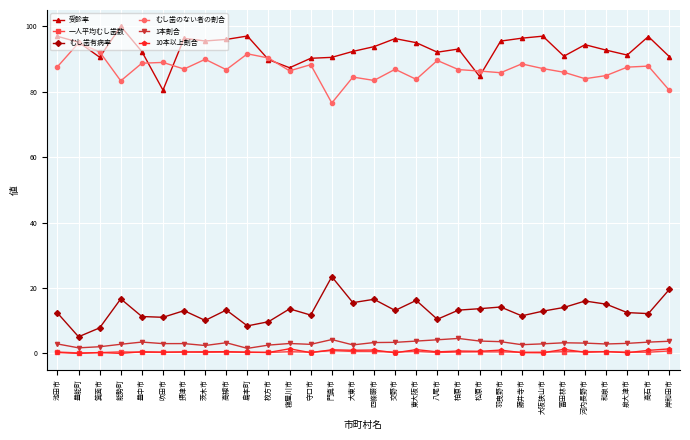

True or false: 1本割合 and 一人平均むし歯数 intersect in this chart.

False